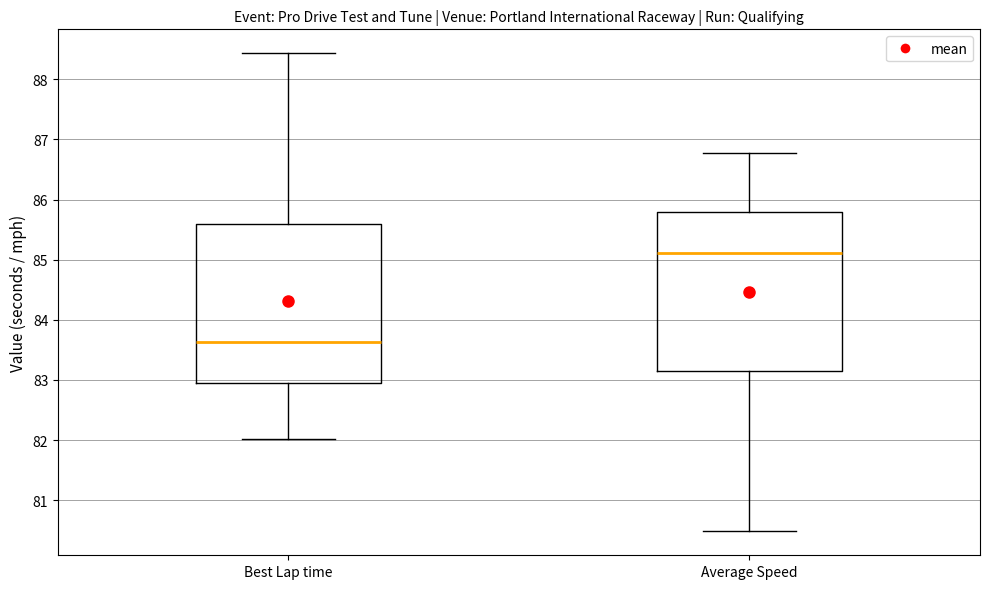

Where is the upper edge of the box for Best Lap time on the y-axis? The values are not printed on the chart, so give them approximately, as read against the axis.

85.6